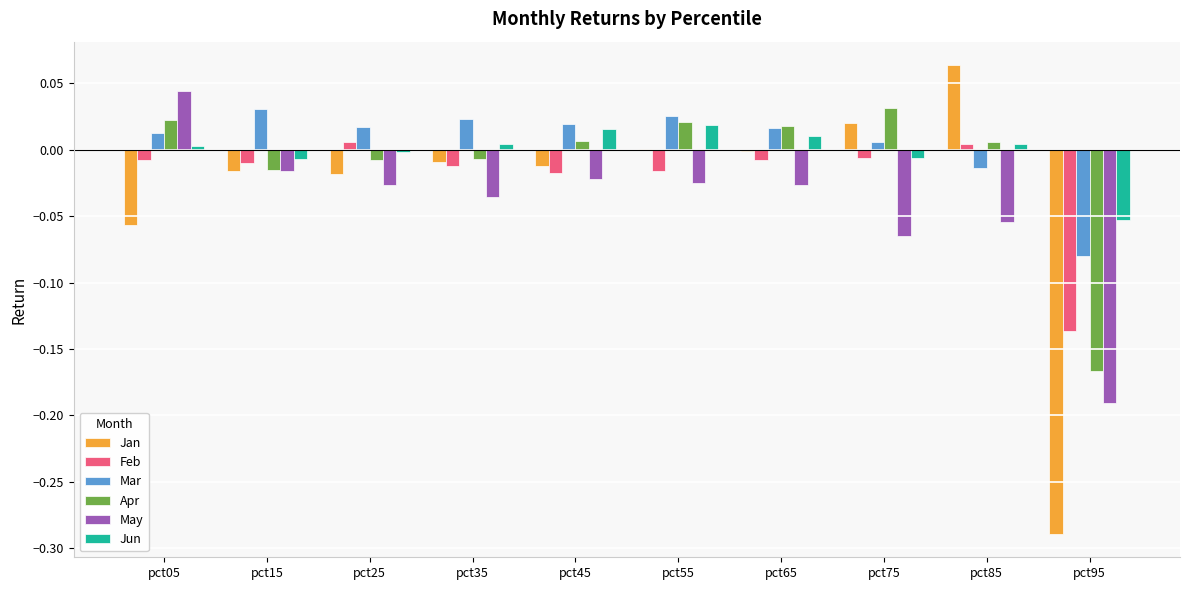

The Feb series shows 0.0 at pct85. True or false?

True